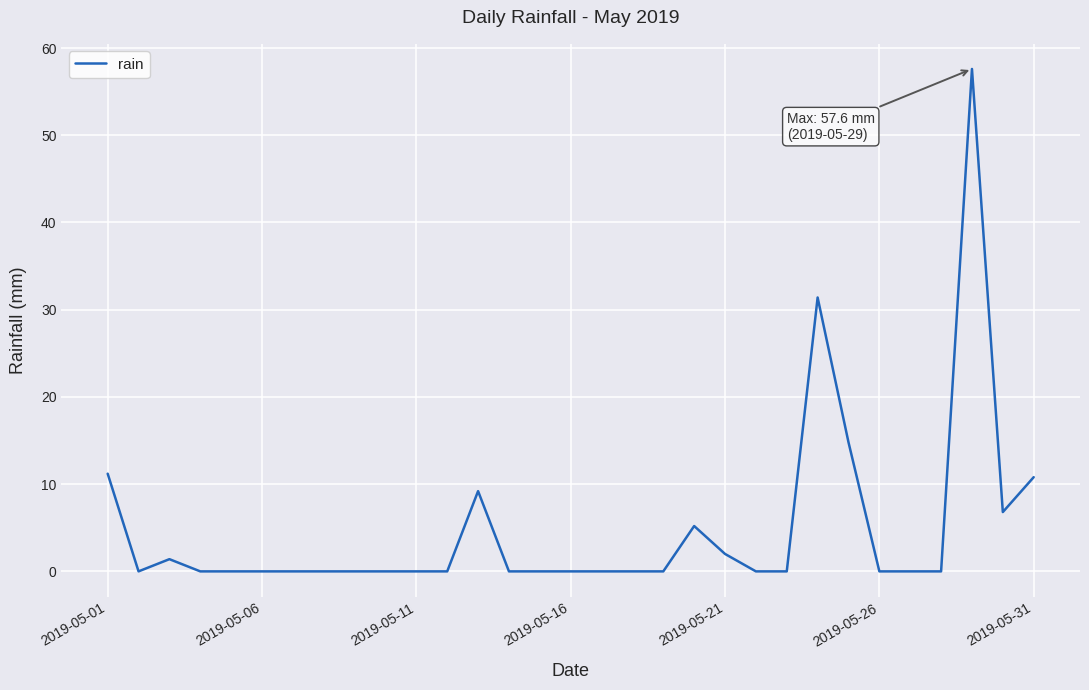

Reading left to right, list all the values displayed in this chart.

11.2	0.0	1.4	0.0	0.0	0.0	0.0	0.0	0.0	0.0	0.0	0.0	9.2	0.0	0.0	0.0	0.0	0.0	0.0	5.2	2.0	0.0	0.0	31.4	14.8	0.0	0.0	0.0	57.6	6.8	10.8